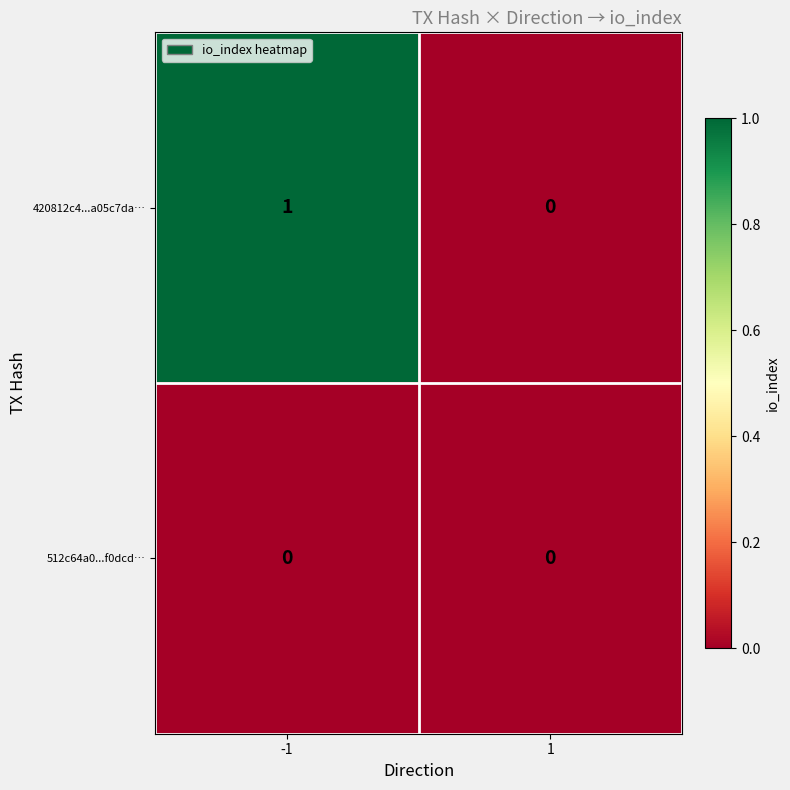

List the series in order of their overall mean, lowest first.

512c64a0...f0dcd…, 420812c4...a05c7da…